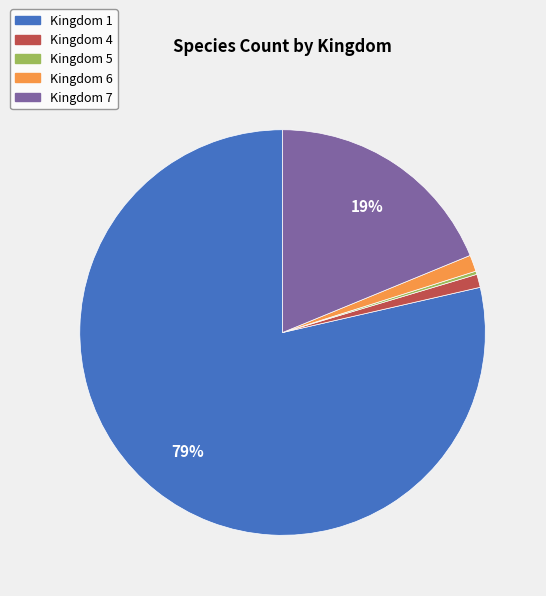

What is the majority slice?

Kingdom 1